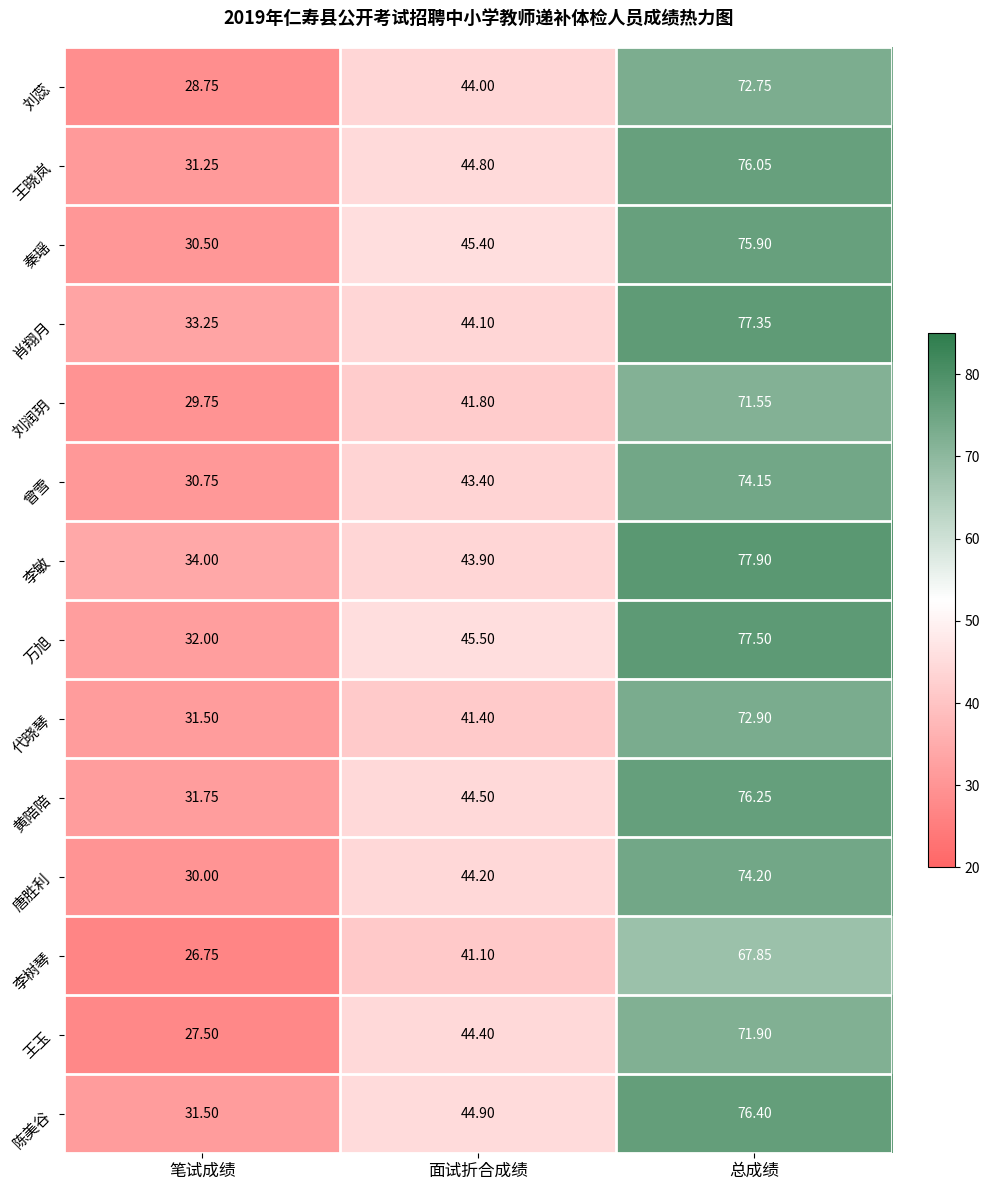

How many values in the 代晓琴 series are below 41?

1